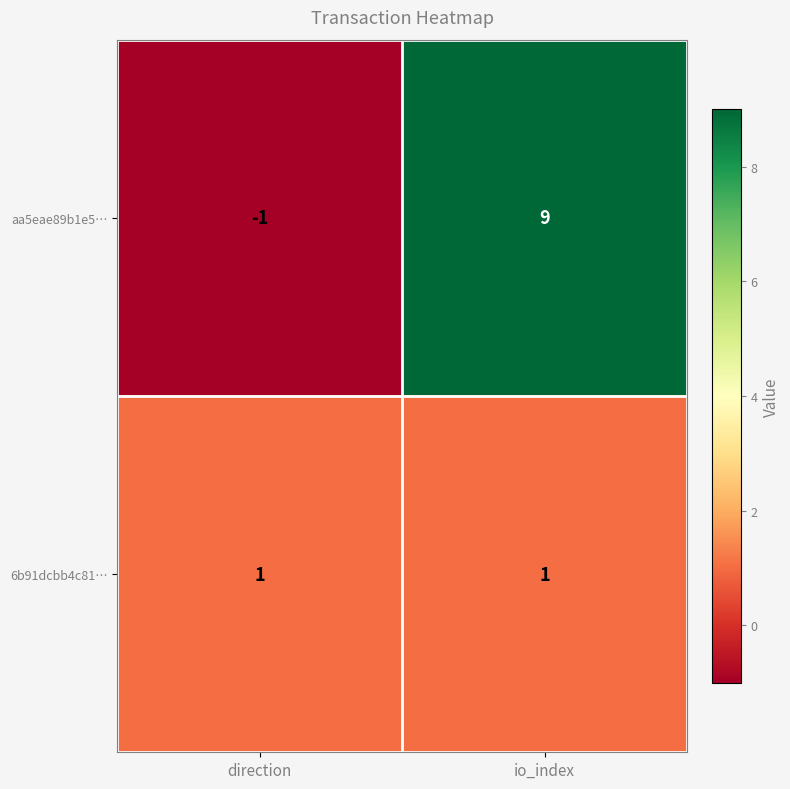

At which category is the sum across all series the highest?

io_index